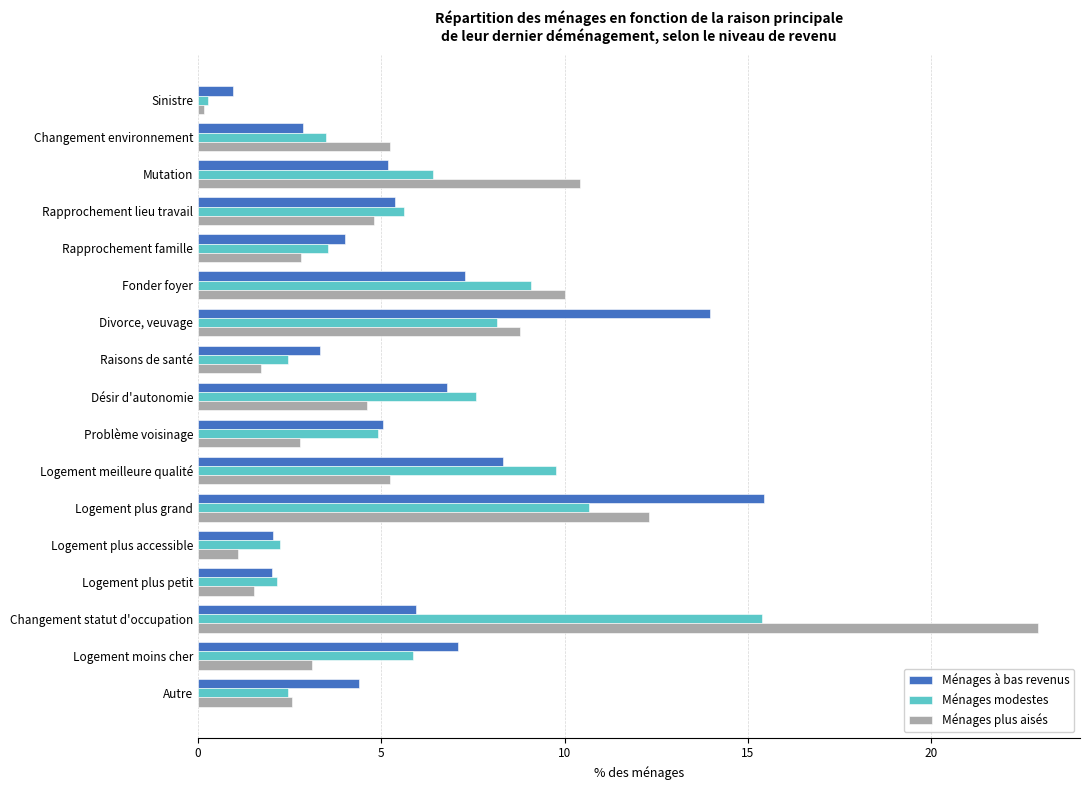

True or false: Ménages à bas revenus has a value of 4.9 at Raisons de santé.

False